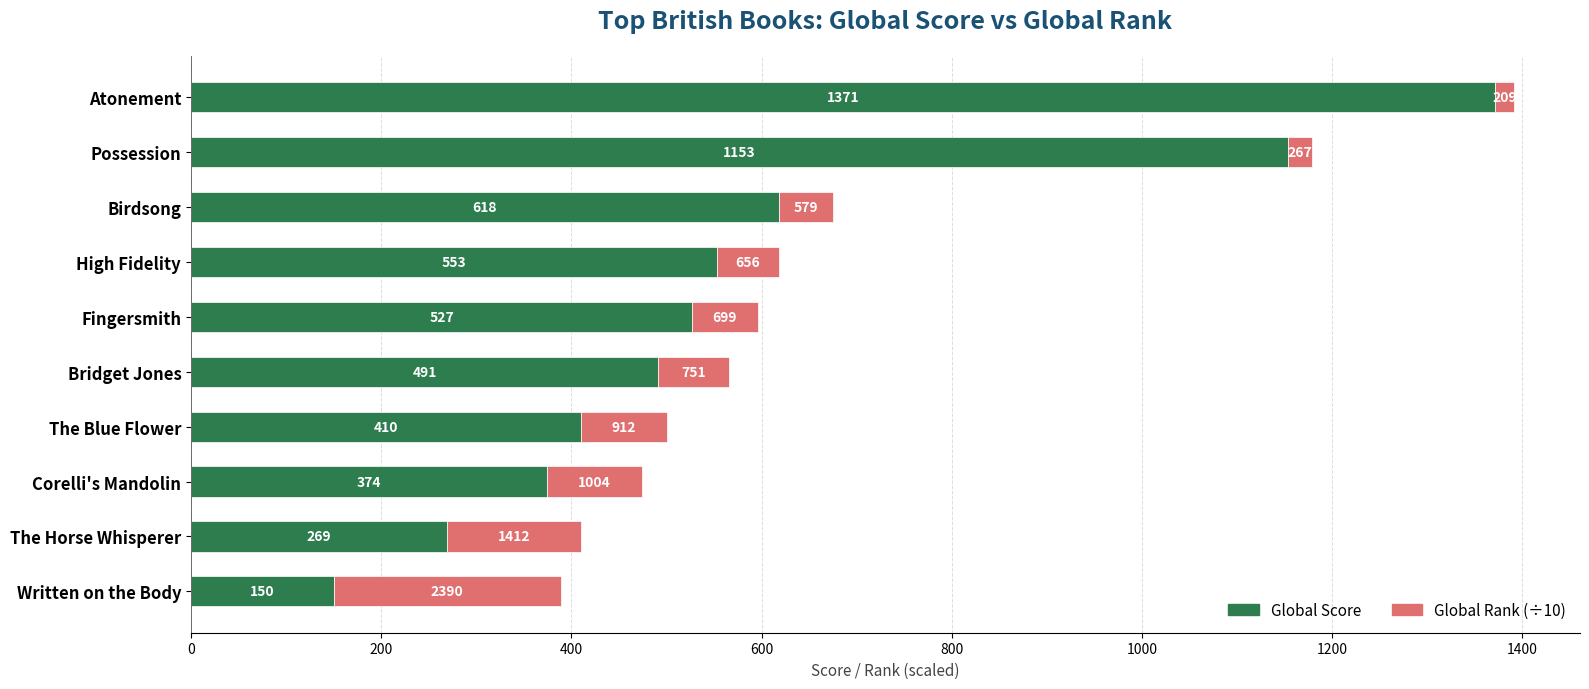

What is the total value across all series at The Blue Flower?

501